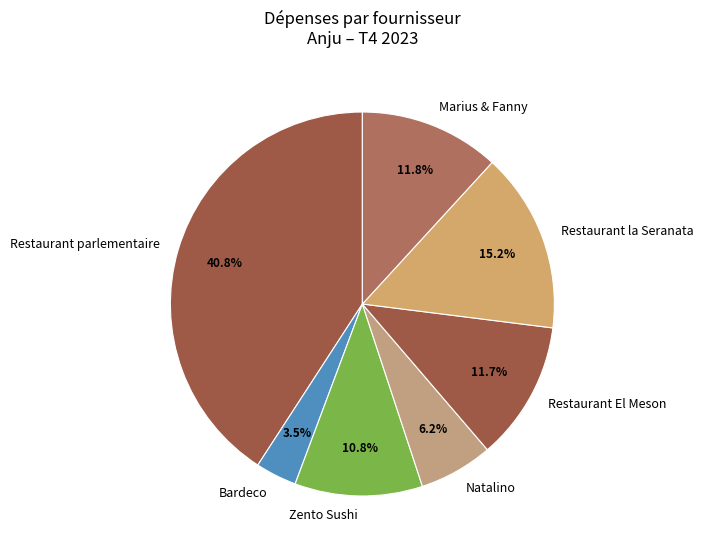

Combined, what portion of the pie is Marius & Fanny and Restaurant parlementaire?

52.6%